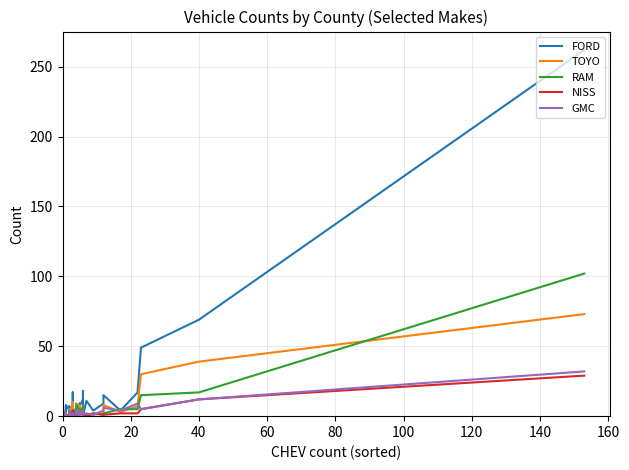

Which series ends up on top after the final intersection of GMC and NISS?

GMC